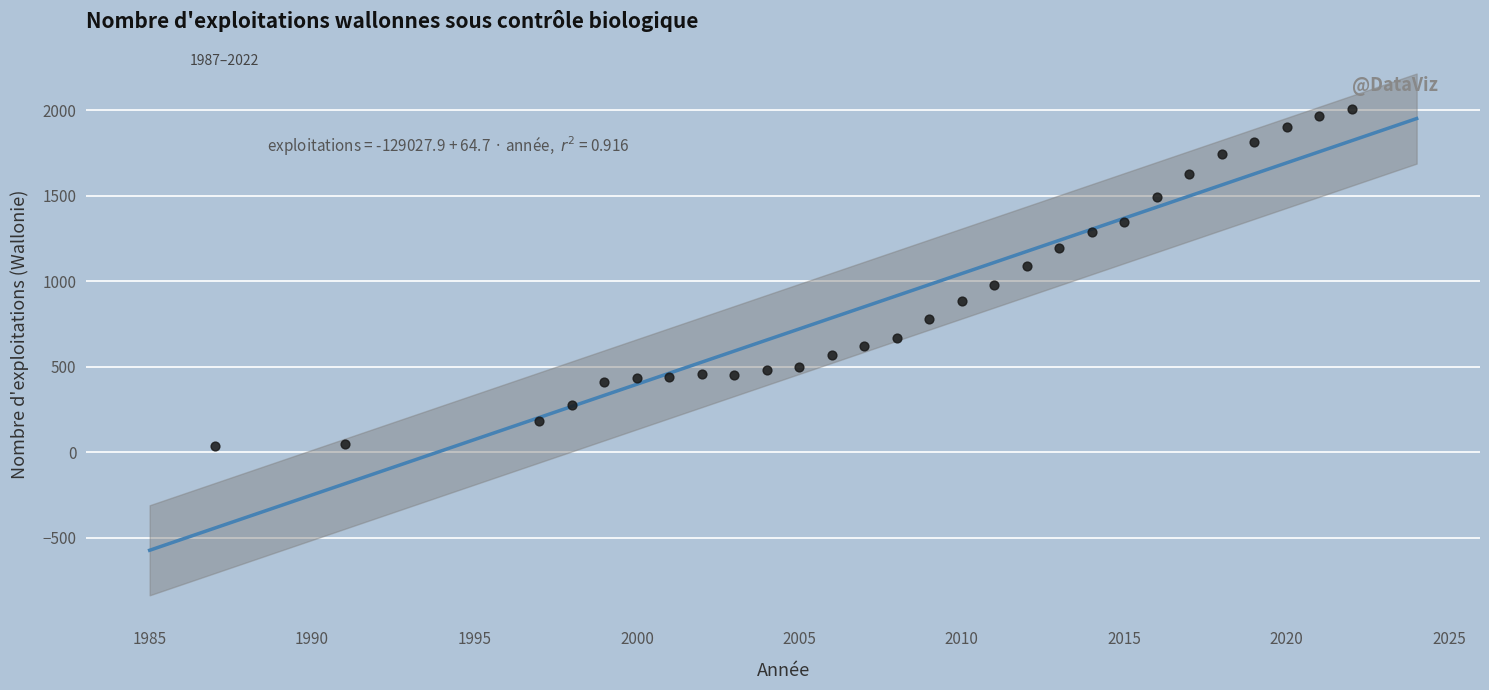

What is the range of Y values (max minus min)?

1973